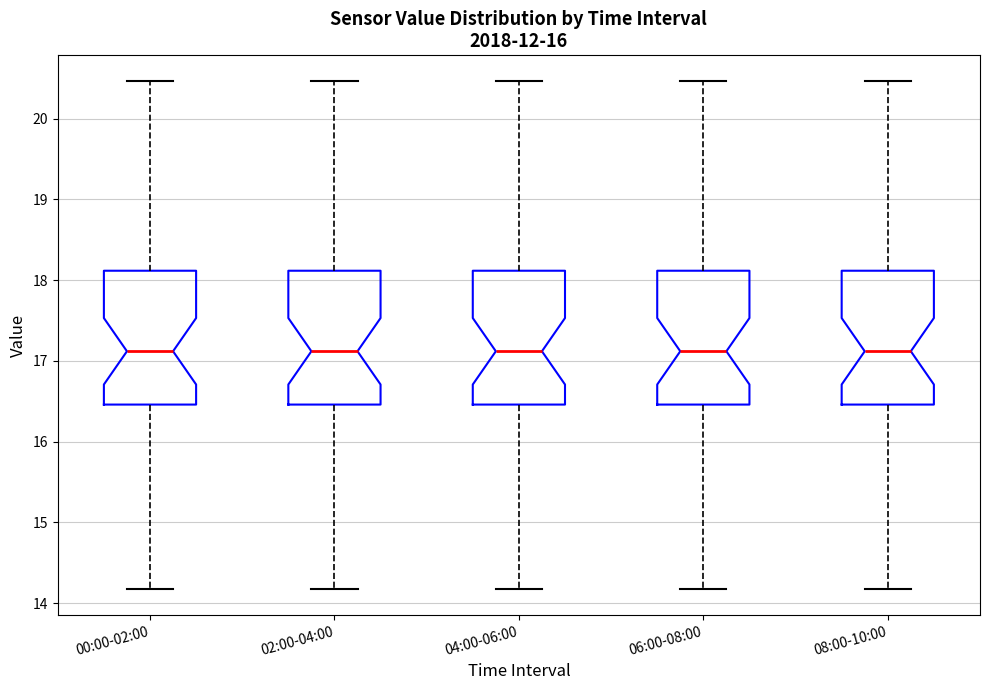

Reading left to right, read every box against the y-axis: the position of its median line, the range the box covers, and the ends of its whiskers. The values are not printed on the chart, so give them approximately, as read against the axis.

00:00-02:00: median 17.1, box 16.5 to 18.1, whiskers 14.2 to 20.5
02:00-04:00: median 17.1, box 16.5 to 18.1, whiskers 14.2 to 20.5
04:00-06:00: median 17.1, box 16.5 to 18.1, whiskers 14.2 to 20.5
06:00-08:00: median 17.1, box 16.5 to 18.1, whiskers 14.2 to 20.5
08:00-10:00: median 17.1, box 16.5 to 18.1, whiskers 14.2 to 20.5